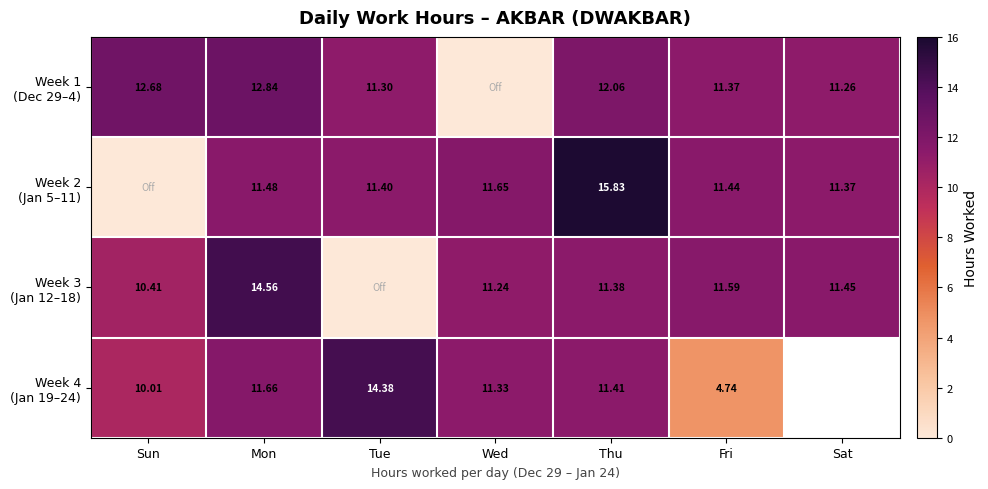

How many values in the Week 4 (Jan 19–24) series are below 11?

2